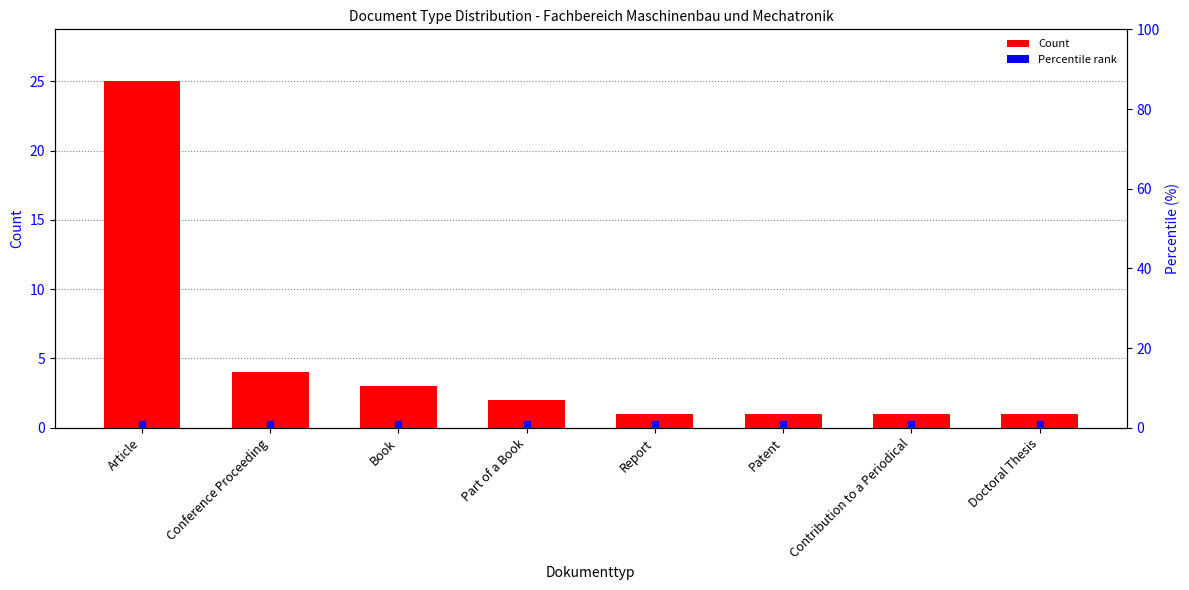

What position from the left is Book?

3